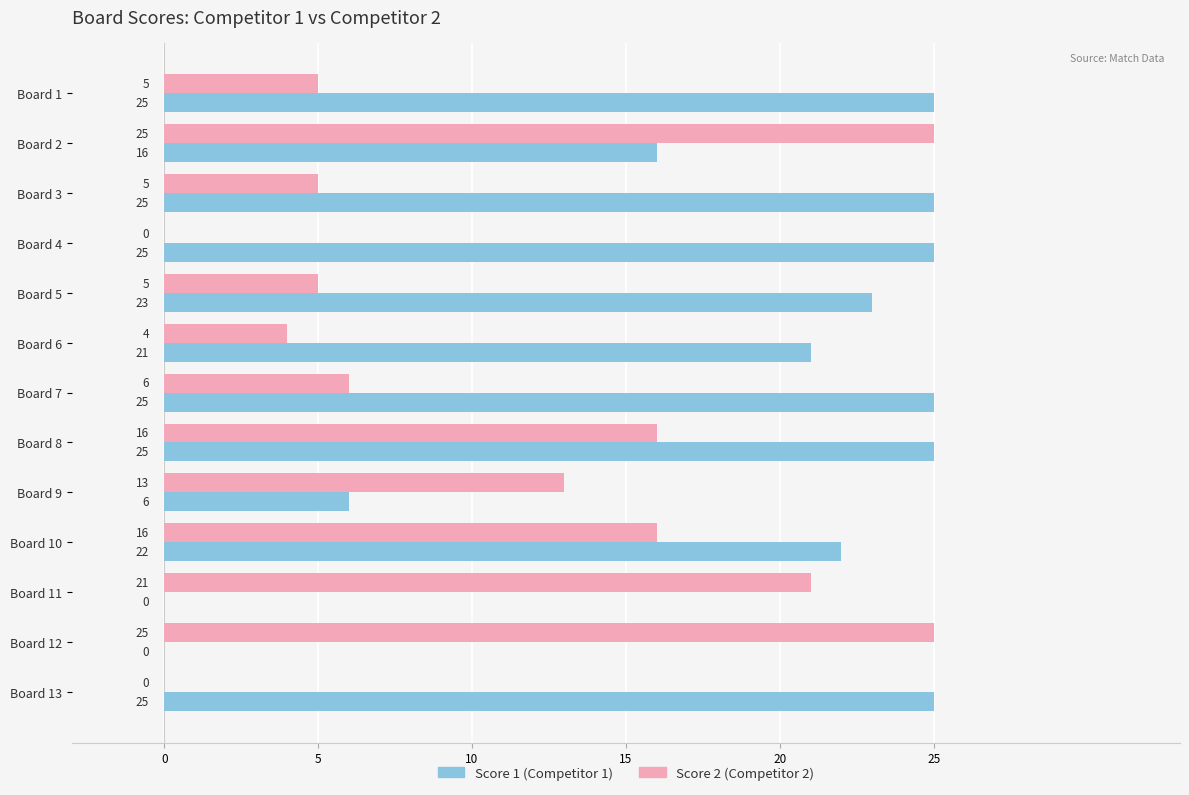

What is the maximum value shown in the chart?

25